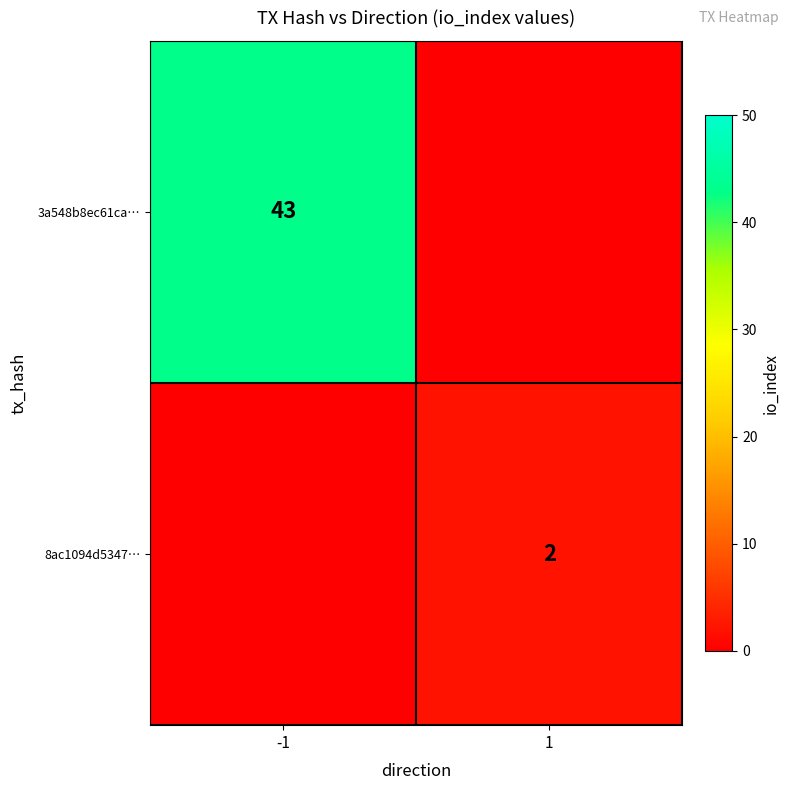

Is it true that 8ac1094d5347… equals 2 at 1?

True